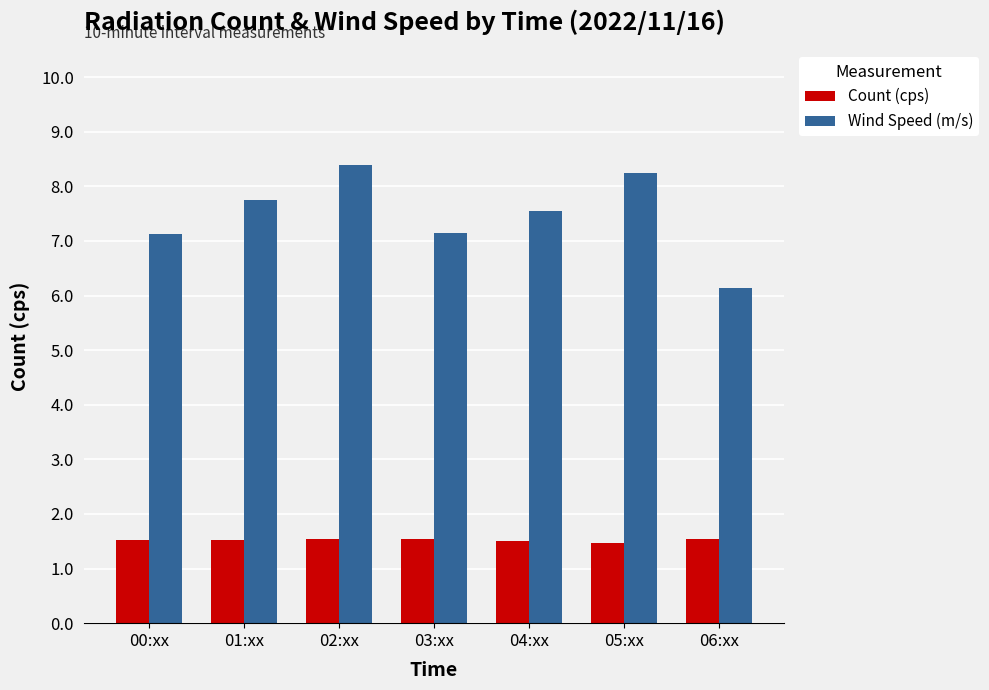

Which series has the largest range (max minus min)?

Wind Speed (m/s)